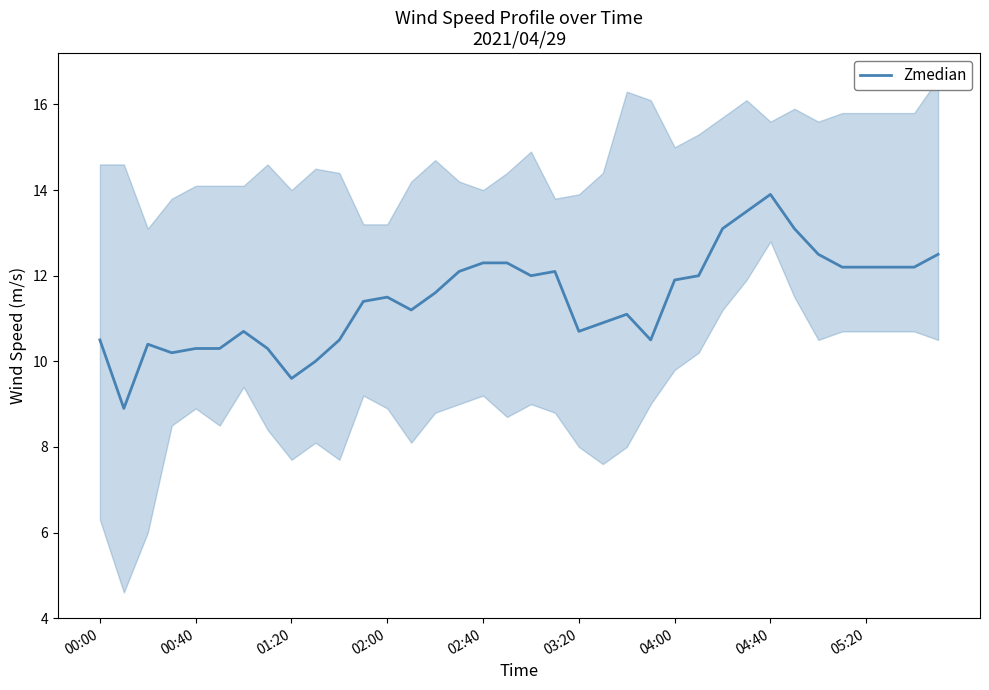

What is the maximum value shown in the chart?

13.9